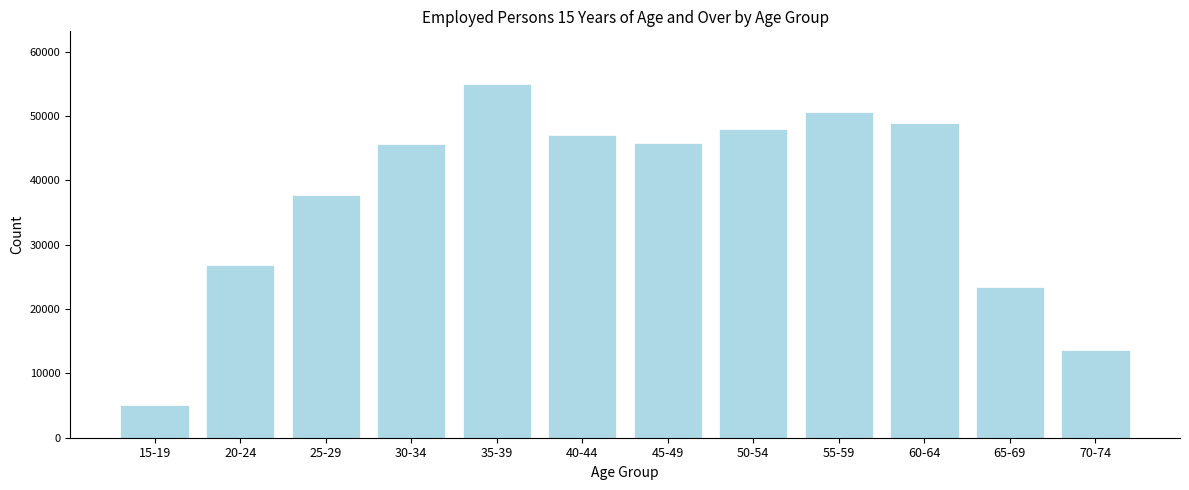

The value at 35-39 is 54942. True or false?

True